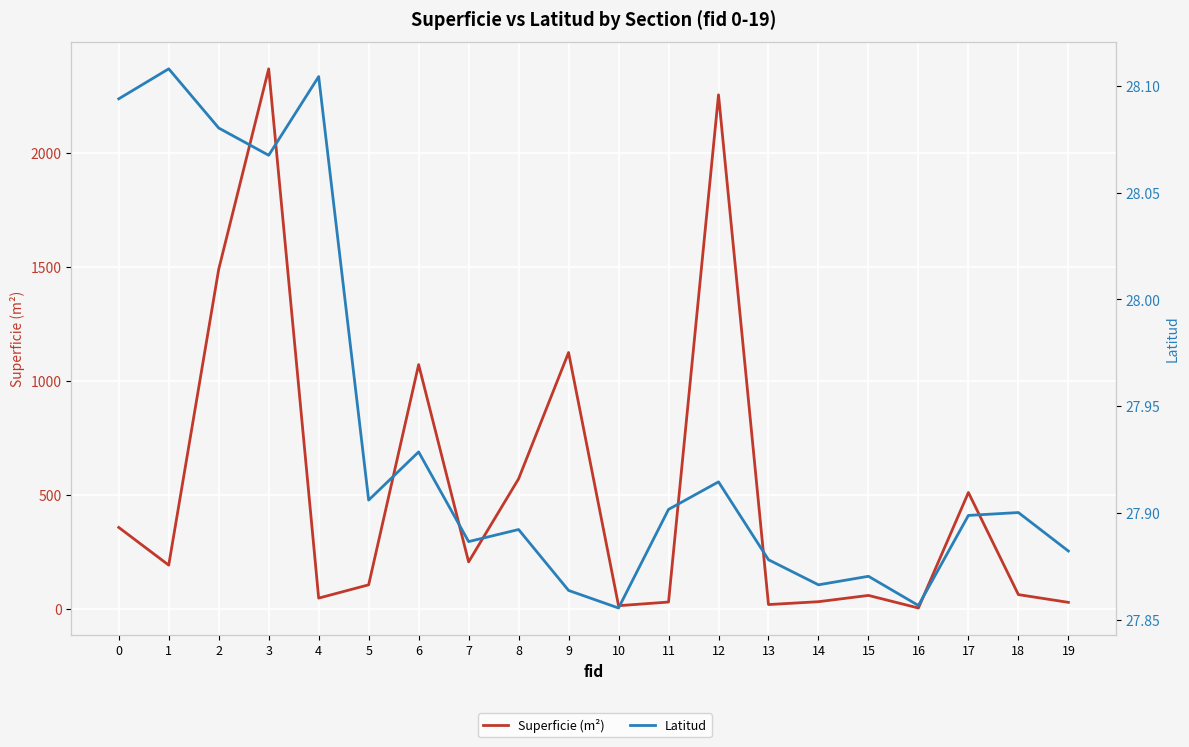

Reading right to left, extract all data points from this chart.

Superficie (m²): 28.0	62.0	510.0	3.2	58.5	31.0	18.4	2254.5	29.4	13.4	1124.0	569.9	205.4	1071.0	105.0	46.6	2368.5	1489.5	191.3	356.7
Latitud: 27.9	27.9	27.9	27.9	27.9	27.9	27.9	27.9	27.9	27.9	27.9	27.9	27.9	27.9	27.9	28.1	28.1	28.1	28.1	28.1